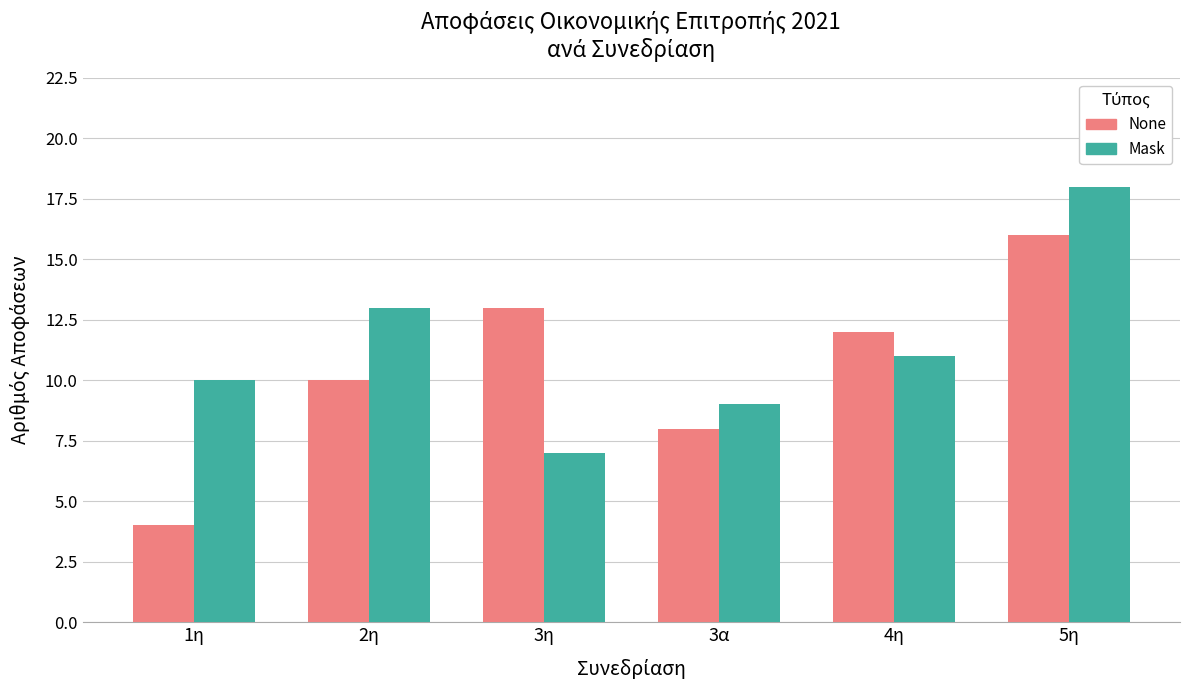

Reading left to right, extract all data points from this chart.

None: 4	10	13	8	12	16
Mask: 10	13	7	9	11	18